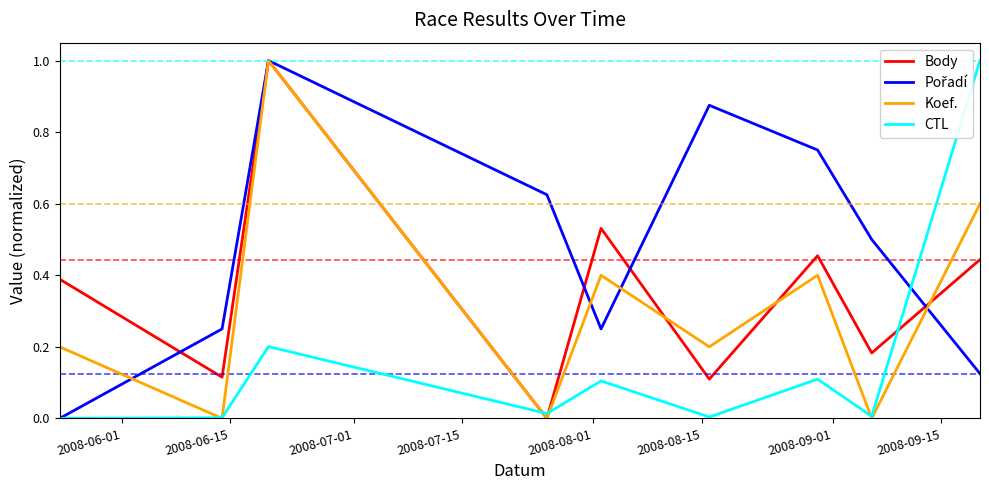

What is the highest value of the Koef. series?

1.0